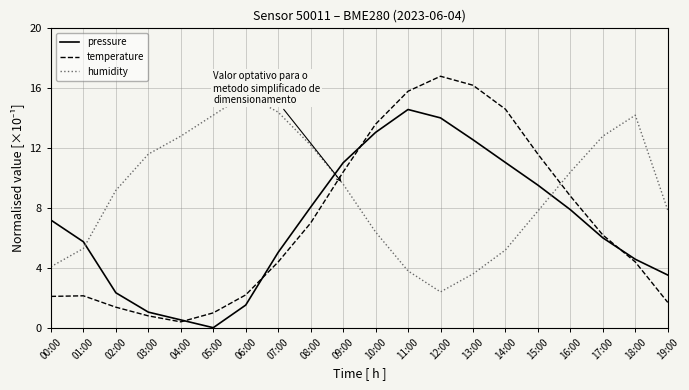

In temperature, how many points are lower than both neighbors (excluding endpoints)?

1